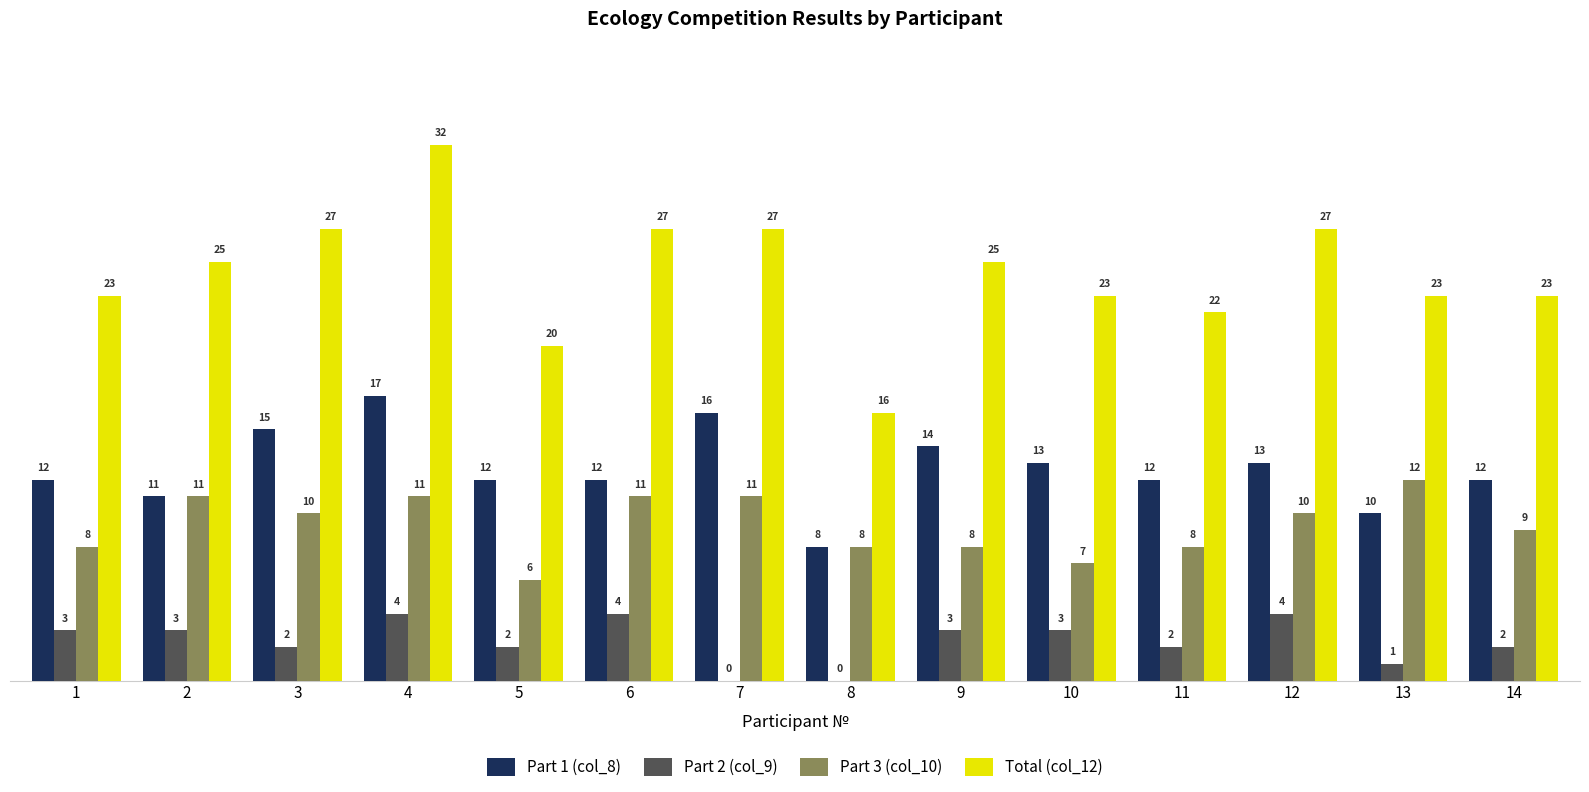

Is the value of Total (col_12) at 9 greater than the value of Part 2 (col_9) at 1?

Yes